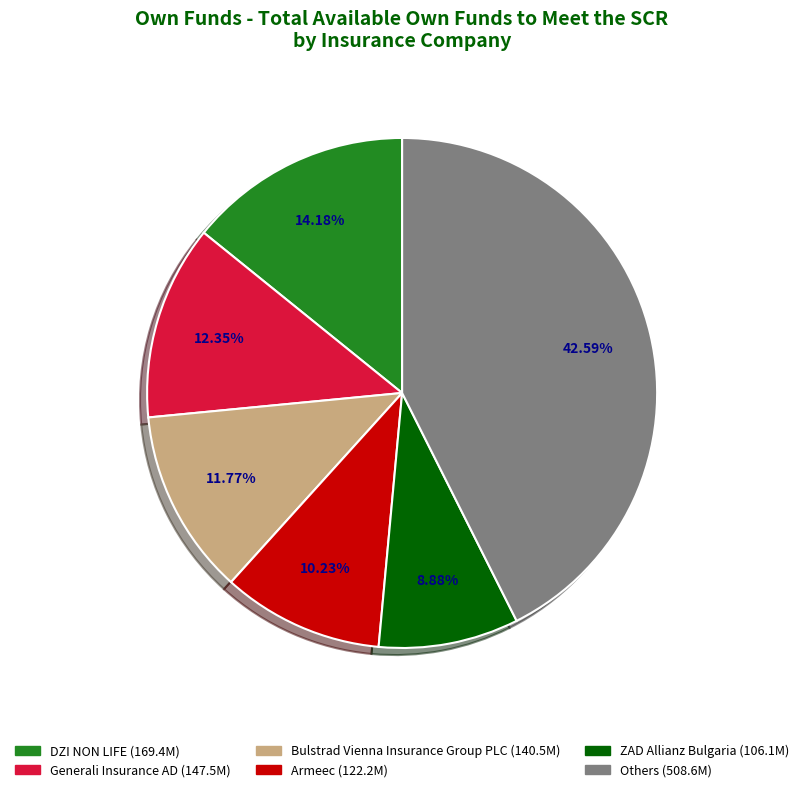

Is there any slice that represents more than half of the pie?

No